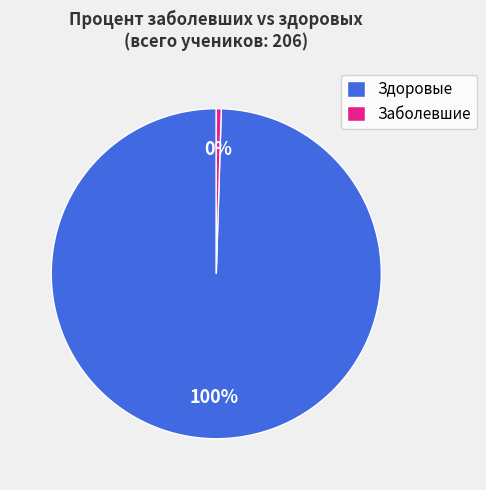

What is the largest slice in the pie chart?

Здоровые